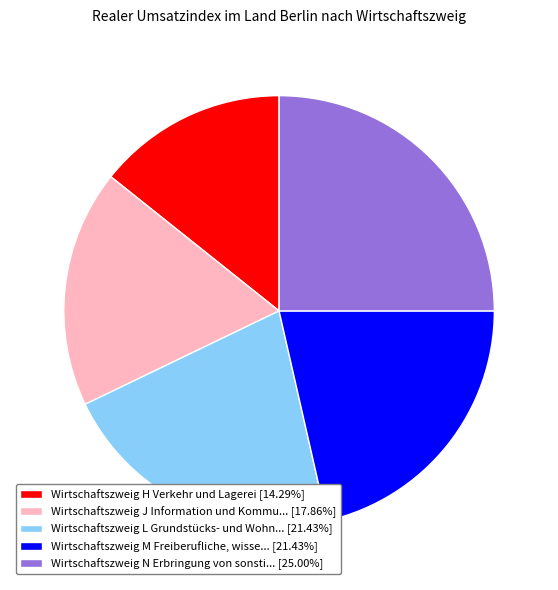

Does Wirtschaftszweig J Information und Kommu... [17.86%] represent more than half of the total?

No